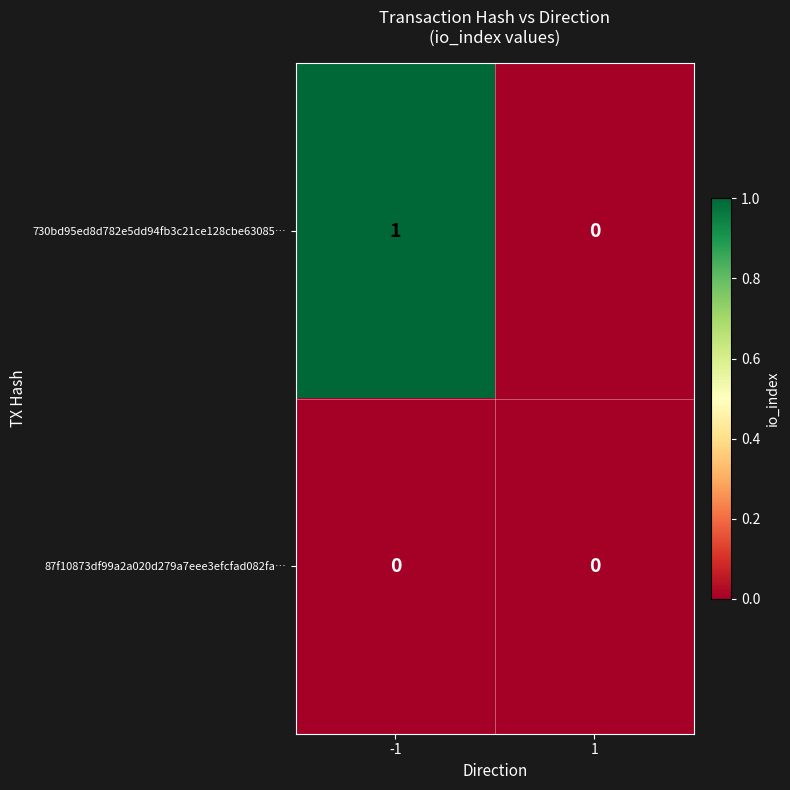

True or false: 730bd95ed8d782e5dd94fb3c21ce128cbe63085… has a value of 1 at -1.

True